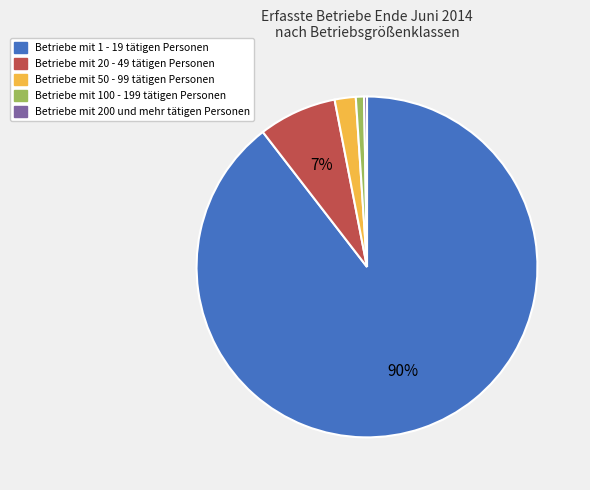

What is the majority slice?

Betriebe mit 1 - 19 tätigen Personen